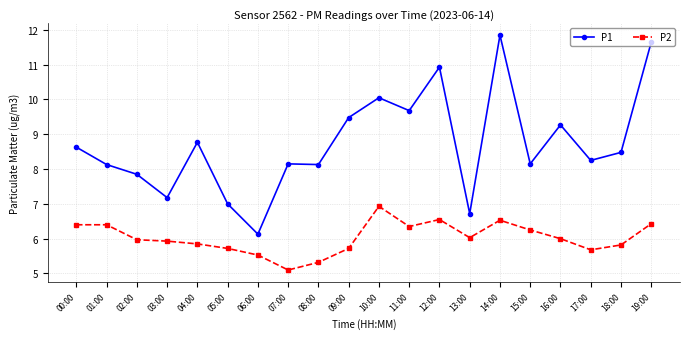

List the series in order of their peak value, lowest first.

P2, P1